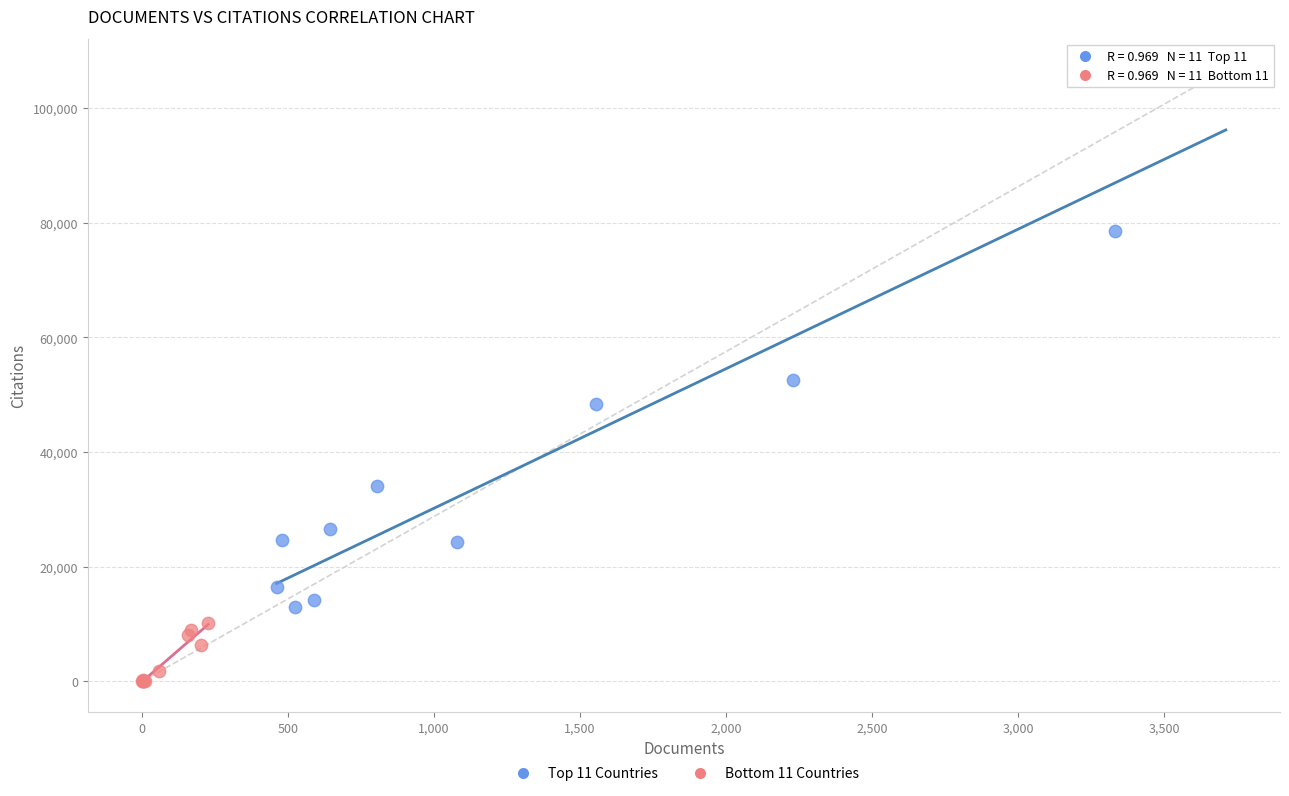

Which series contains the highest Y value?

Top 11 Countries